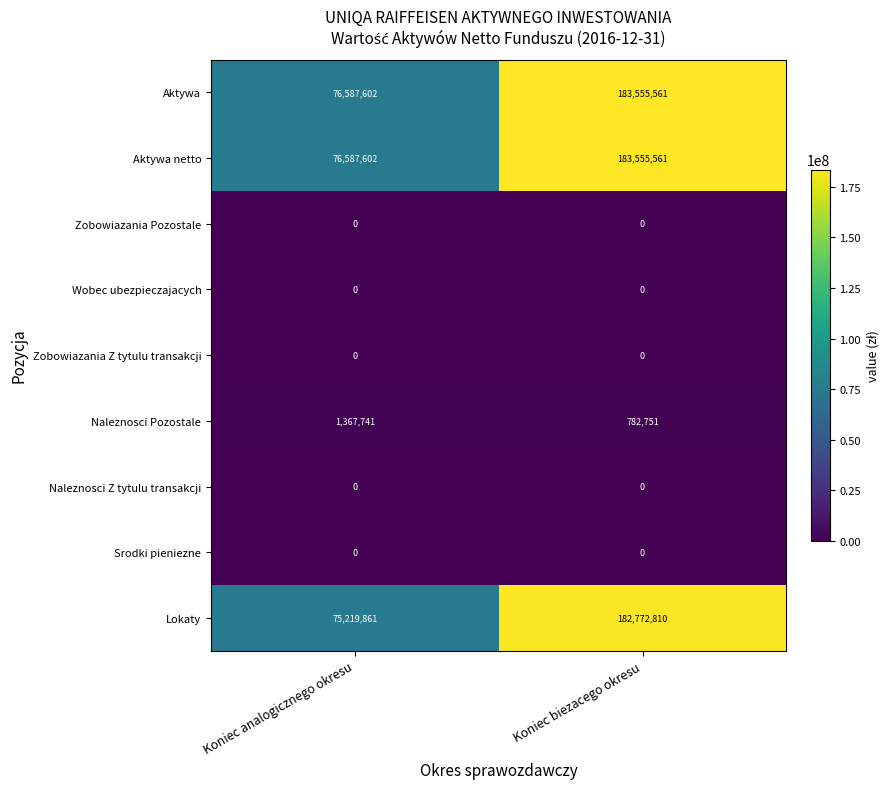

What is the maximum value shown in the chart?

183555561